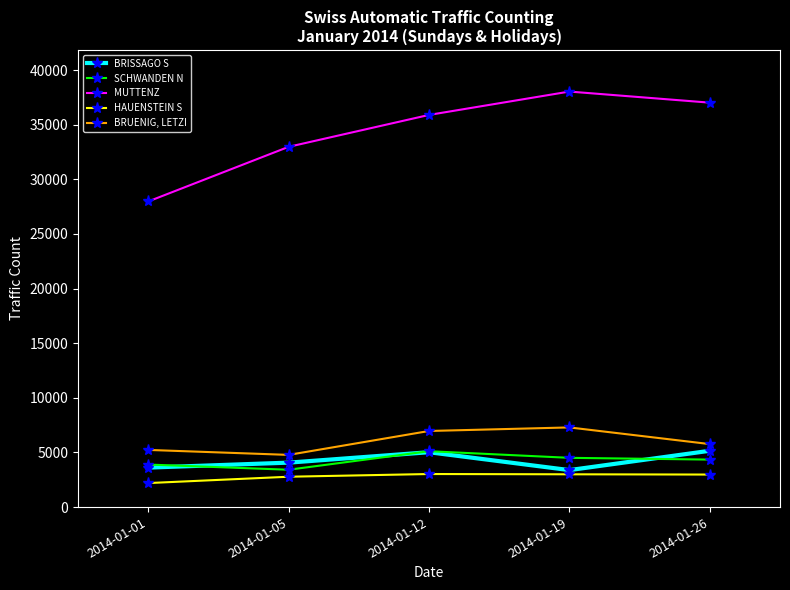

List the series in order of their peak value, highest first.

MUTTENZ, BRUENIG, LETZI, BRISSAGO S, SCHWANDEN N, HAUENSTEIN S